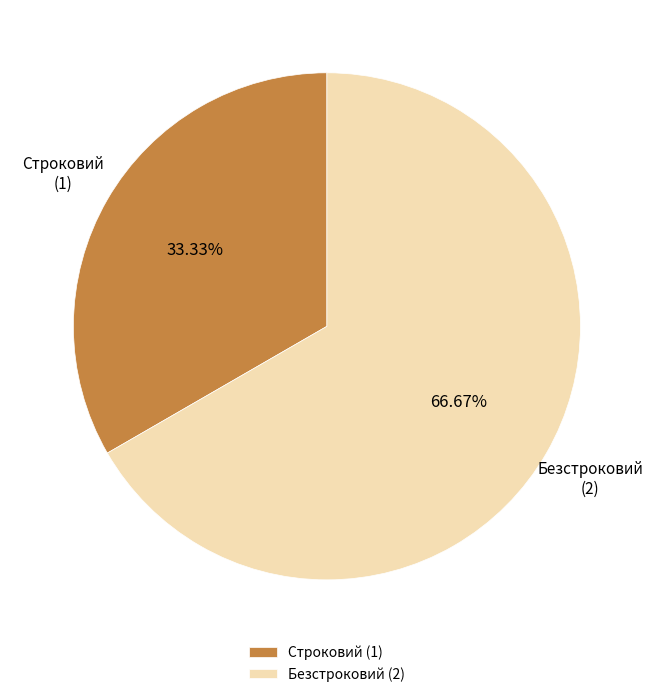

How many slices are in this pie chart?

2